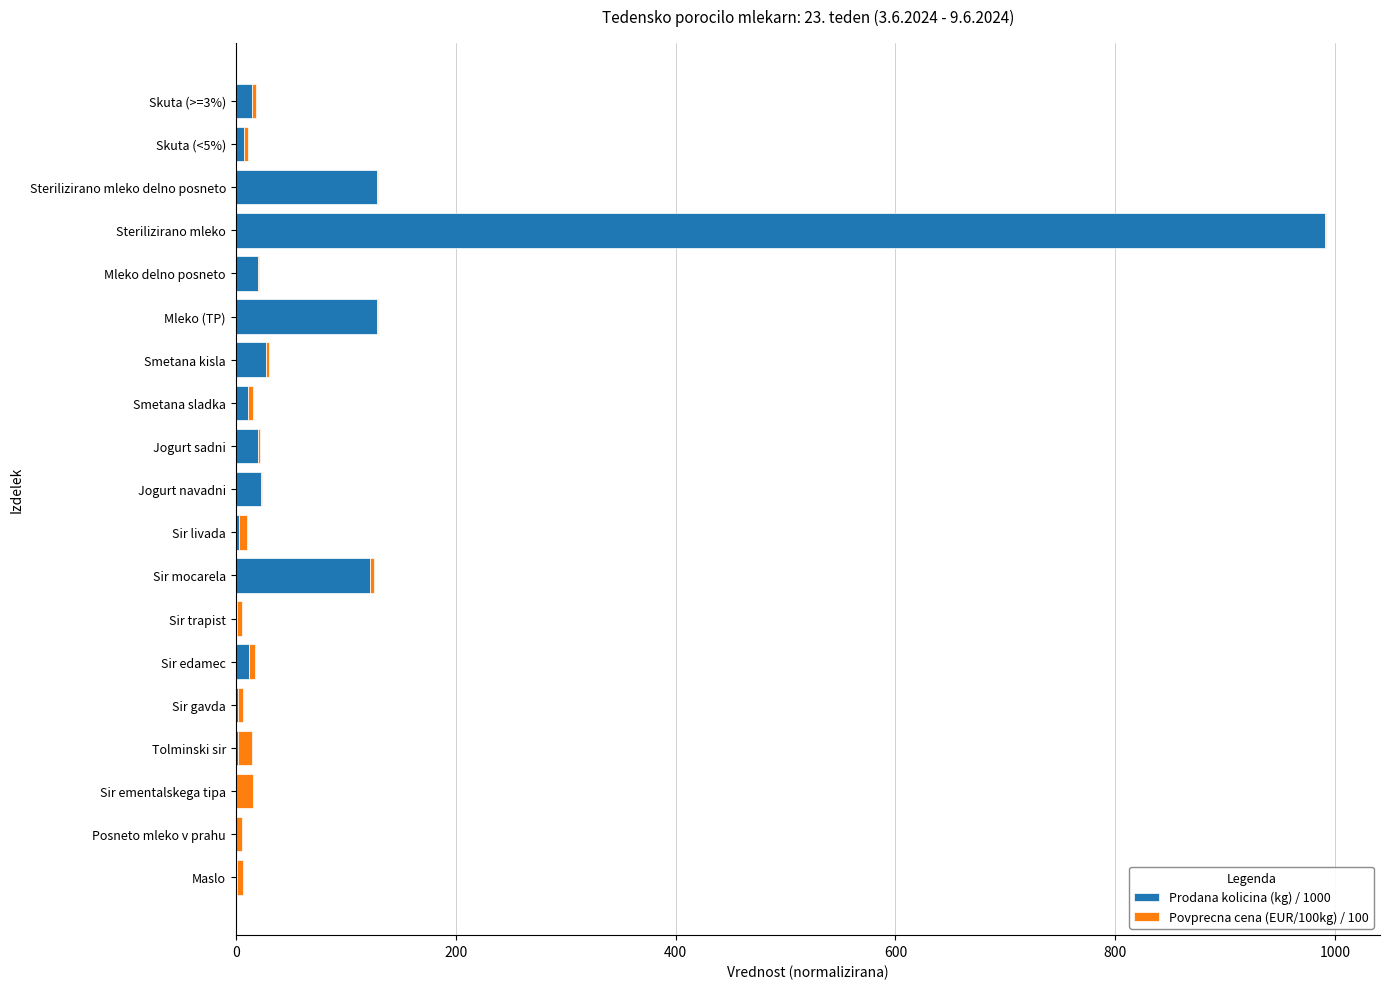

At which category is the sum across all series the highest?

Sterilizirano mleko